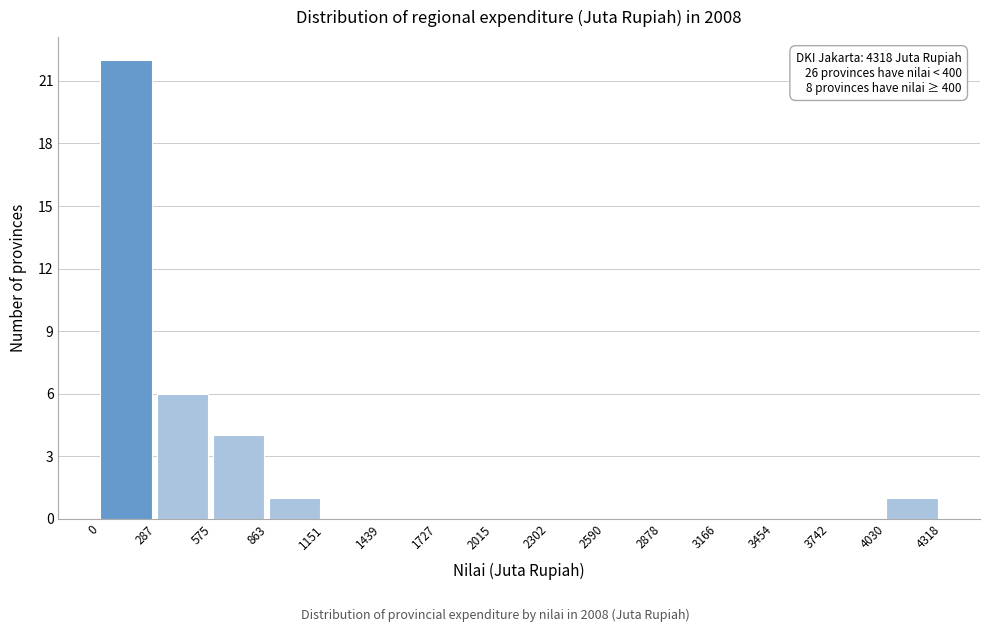

Which range on the x-axis has the tallest bar?

0 to 287